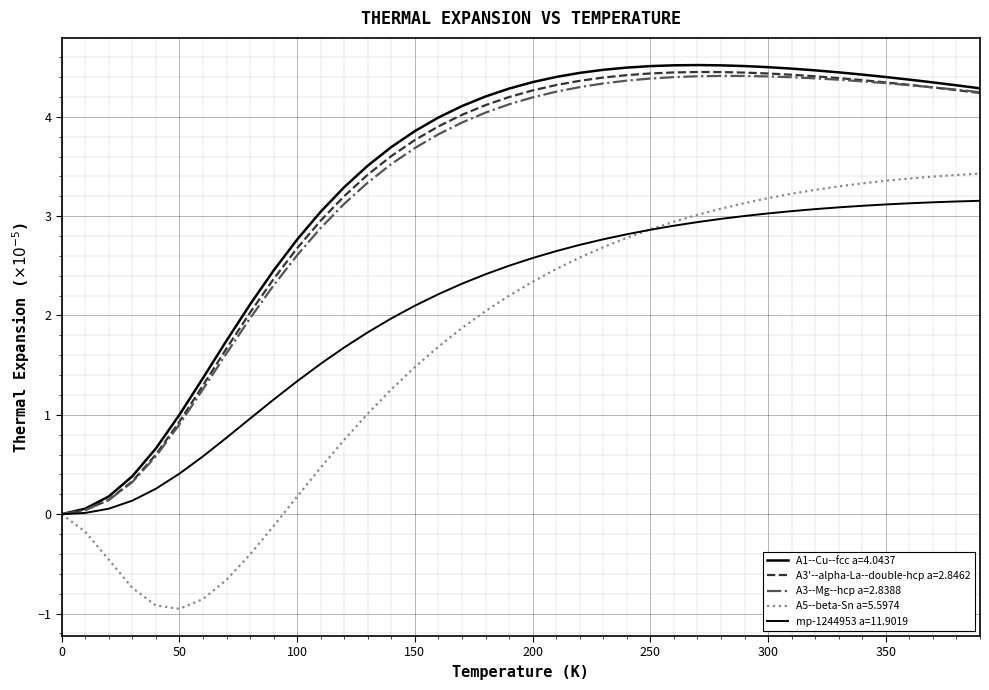

What is the value of the A1--Cu--fcc a=4.0437 point at the 18th from the left?

4.1